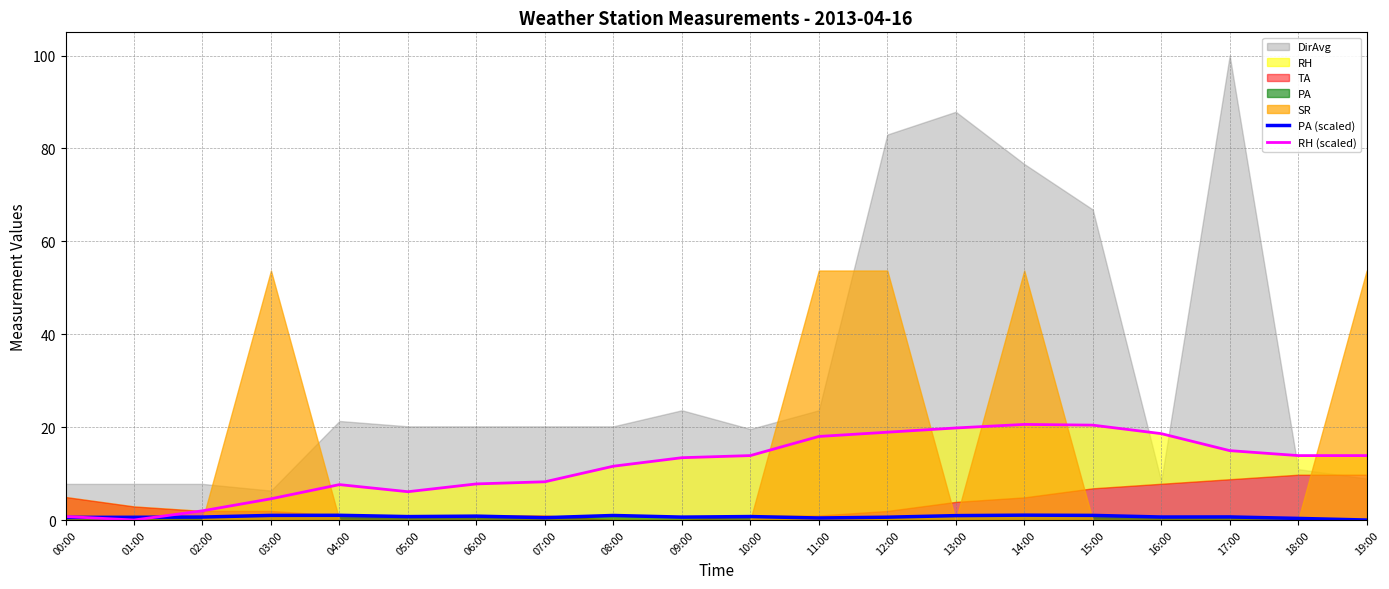

What is the maximum value for RH (scaled)?

20.6